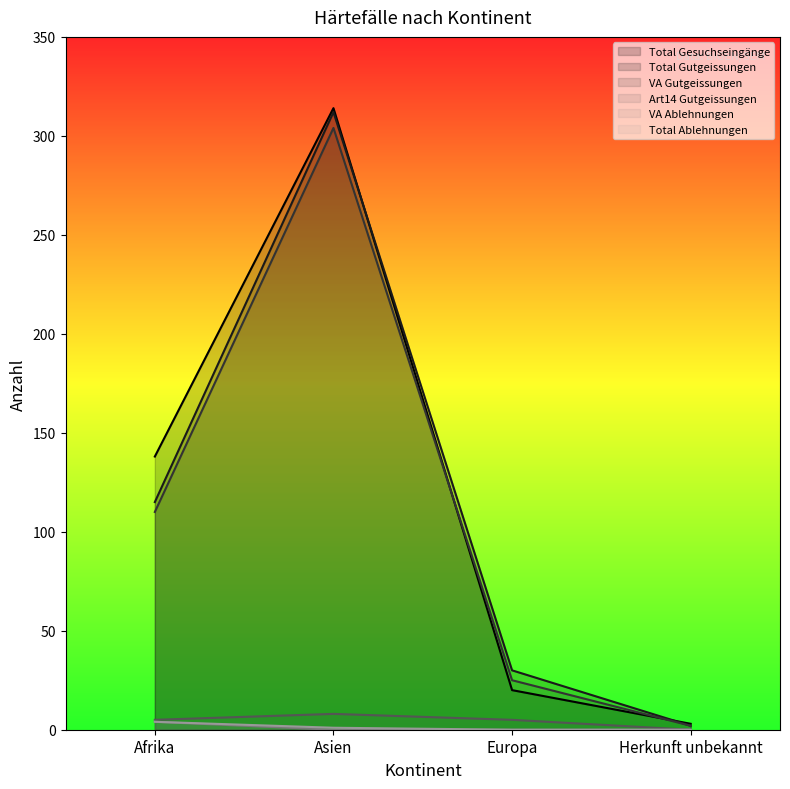

What is the total value across all series at Herkunft unbekannt?

7